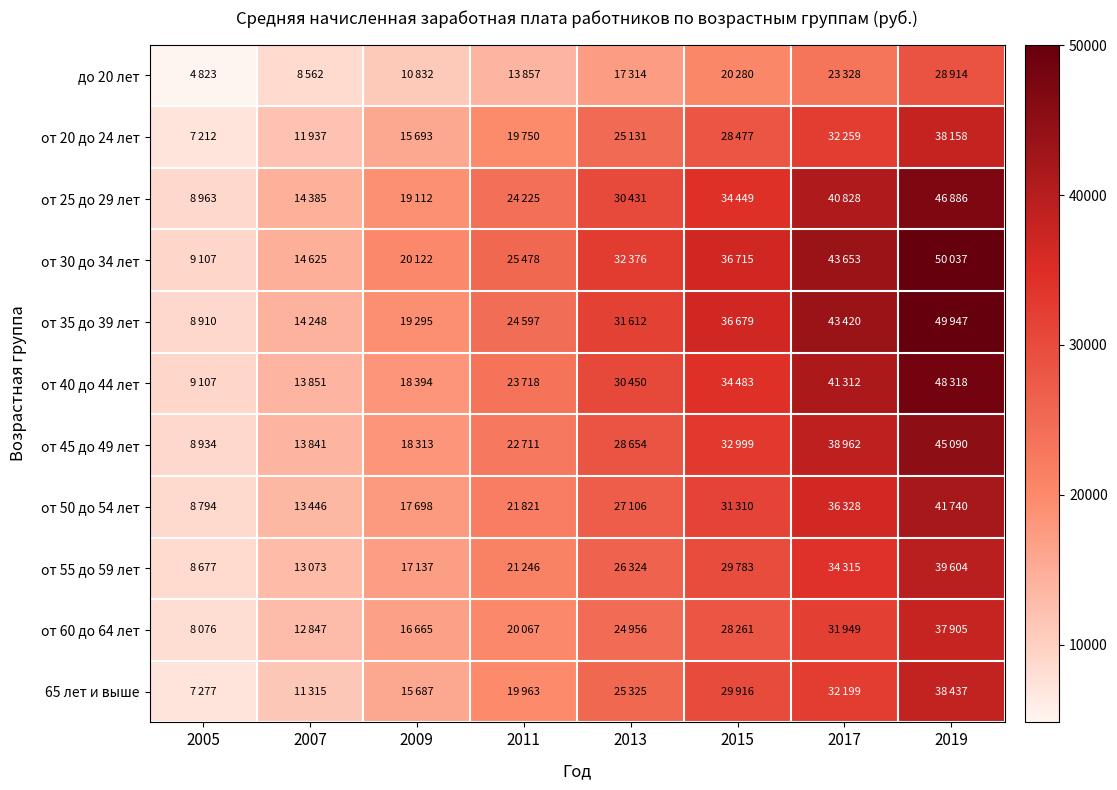

Reading left to right, extract all data points from this chart.

до 20 лет: 2005=4823.3	2007=8562.0	2009=10832.0	2011=13857.0	2013=17314.0	2015=20280.0	2017=23328.0	2019=28914.0
от 20 до 24 лет: 2005=7212.2	2007=11937.0	2009=15693.0	2011=19750.0	2013=25131.0	2015=28477.0	2017=32259.0	2019=38158.0
от 25 до 29 лет: 2005=8963.0	2007=14385.0	2009=19112.0	2011=24225.0	2013=30431.0	2015=34449.0	2017=40828.0	2019=46886.0
от 30 до 34 лет: 2005=9107.1	2007=14625.0	2009=20122.0	2011=25478.0	2013=32376.0	2015=36715.0	2017=43653.0	2019=50037.0
от 35 до 39 лет: 2005=8910.1	2007=14248.0	2009=19295.0	2011=24597.0	2013=31612.0	2015=36679.0	2017=43420.0	2019=49947.0
от 40 до 44 лет: 2005=9106.7	2007=13851.0	2009=18394.0	2011=23718.0	2013=30450.0	2015=34483.0	2017=41312.0	2019=48318.0
от 45 до 49 лет: 2005=8934.0	2007=13841.0	2009=18313.0	2011=22711.0	2013=28654.0	2015=32999.0	2017=38962.0	2019=45090.0
от 50 до 54 лет: 2005=8794.4	2007=13446.0	2009=17698.0	2011=21821.0	2013=27106.0	2015=31310.0	2017=36328.0	2019=41740.0
от 55 до 59 лет: 2005=8676.6	2007=13073.0	2009=17137.0	2011=21246.0	2013=26324.0	2015=29783.0	2017=34315.0	2019=39604.0
от 60 до 64 лет: 2005=8075.9	2007=12847.0	2009=16665.0	2011=20067.0	2013=24956.0	2015=28261.0	2017=31949.0	2019=37905.0
65 лет и выше: 2005=7276.6	2007=11315.0	2009=15687.0	2011=19963.0	2013=25325.0	2015=29916.0	2017=32199.0	2019=38437.0